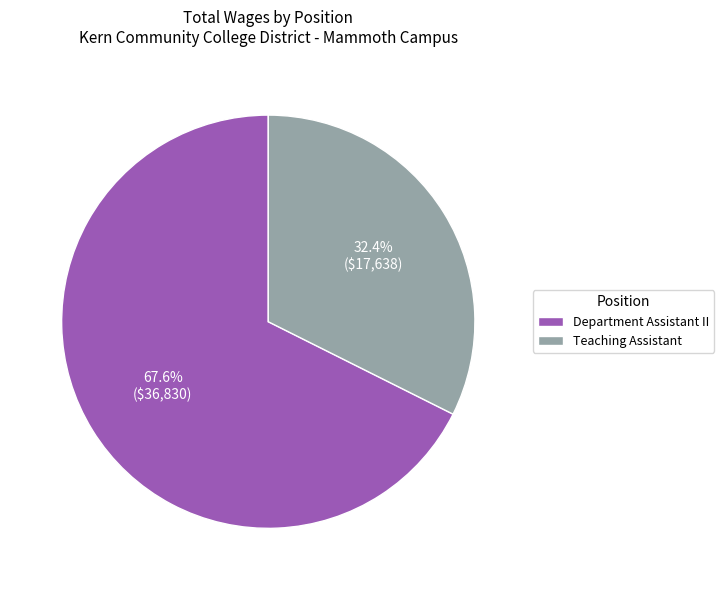

Rank the categories by value from highest to lowest.

Department Assistant II, Teaching Assistant